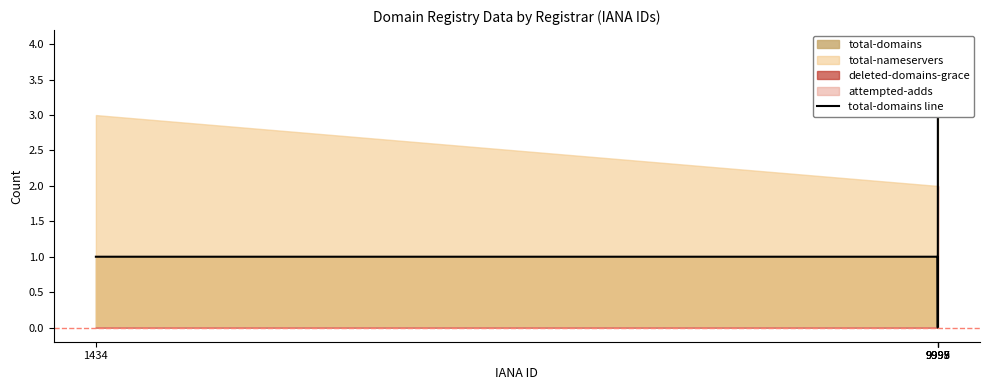

Reading left to right, transcribe all the data shown in this chart.

1434=1	9995=1	9997=0	9998=0	9999=4